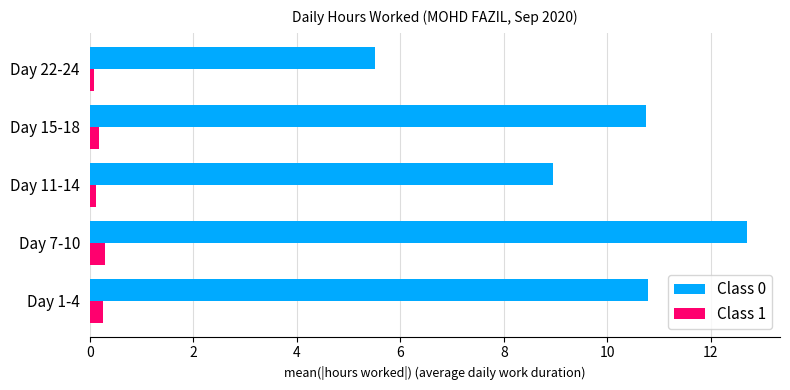

How many series are shown in this chart?

2